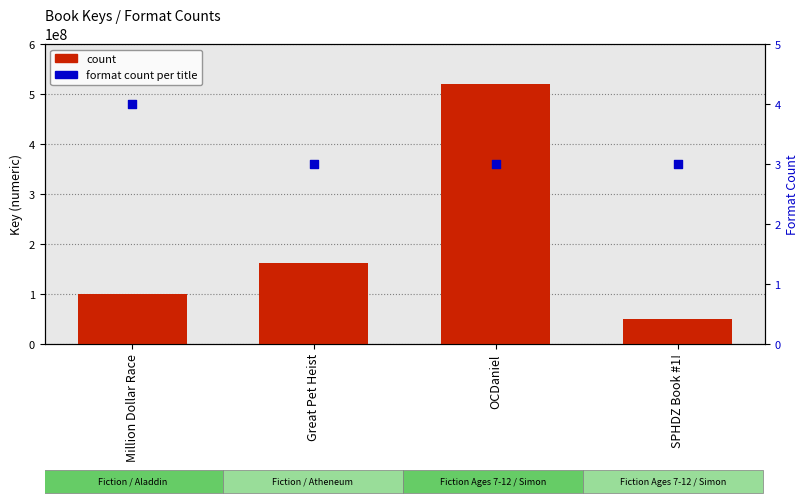

Which series contains the lowest Y value?

format_count